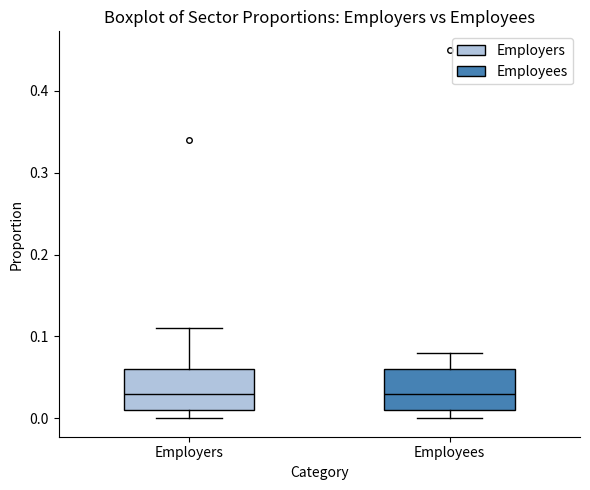

Where is the upper edge of the box for Employees on the y-axis? The values are not printed on the chart, so give them approximately, as read against the axis.

0.06